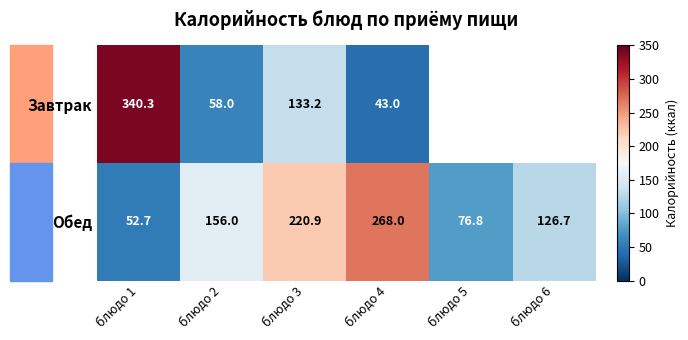

Is it true that Обед equals 220.9 at блюдо 3?

True